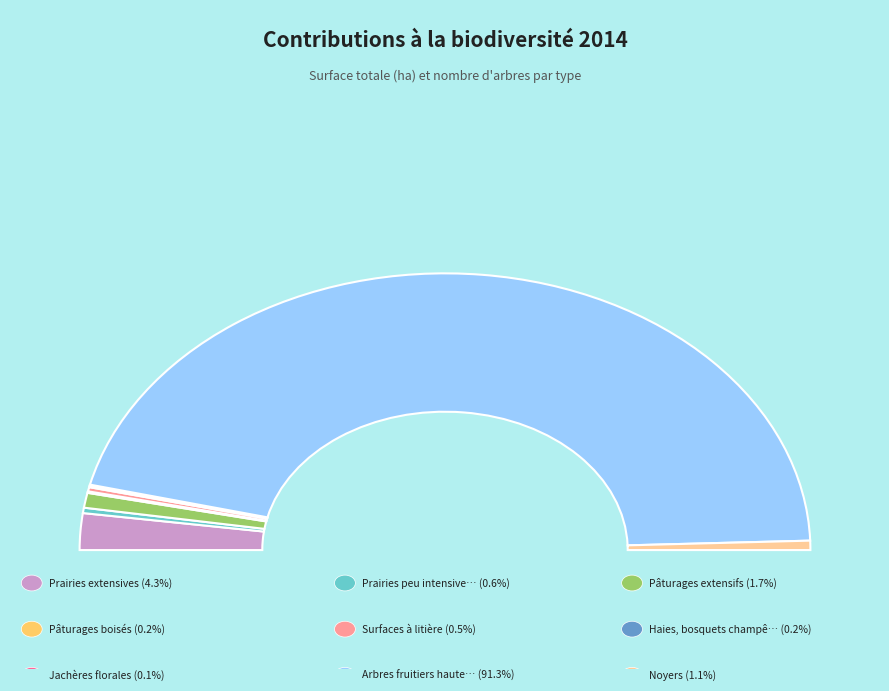

Which category has the biggest portion of the pie?

Arbres fruitiers haute-tige